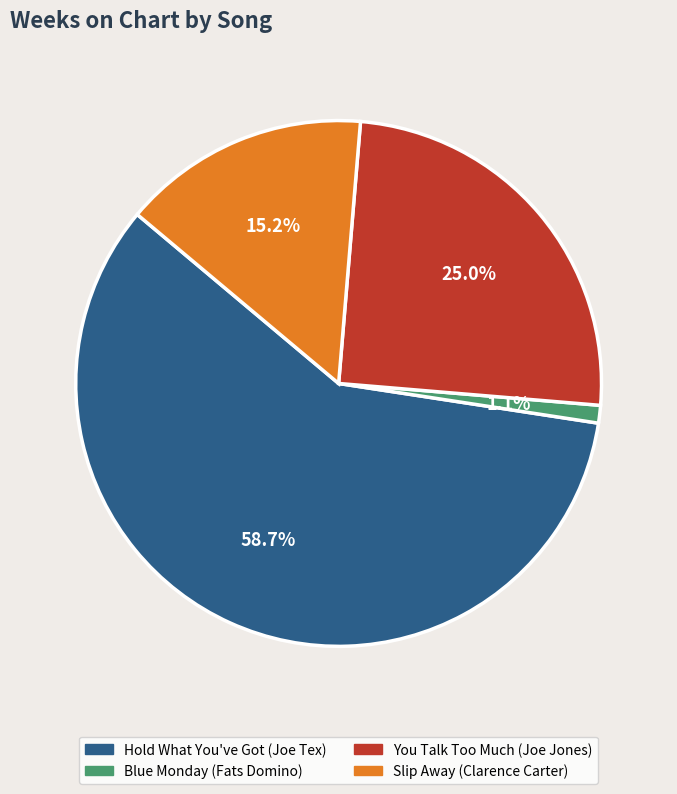

Count the number of slices in the pie.

4